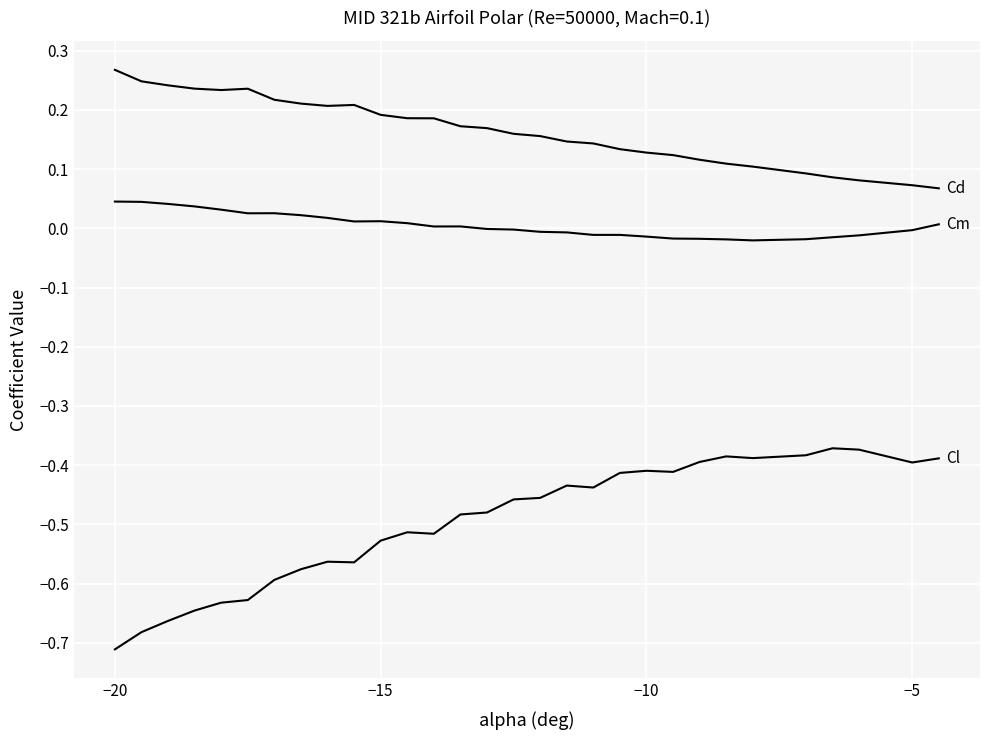

How many lines are shown in the chart?

3